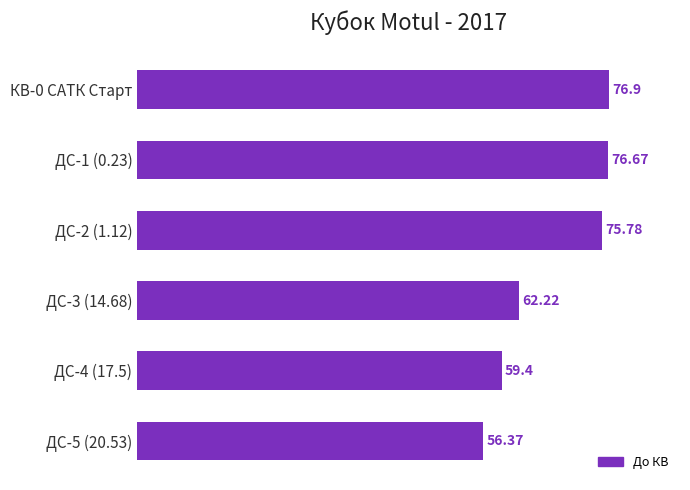

What is the ratio of the value at КВ-0 САТК Старт to the value at ДС-2 (1.12)?

1.0